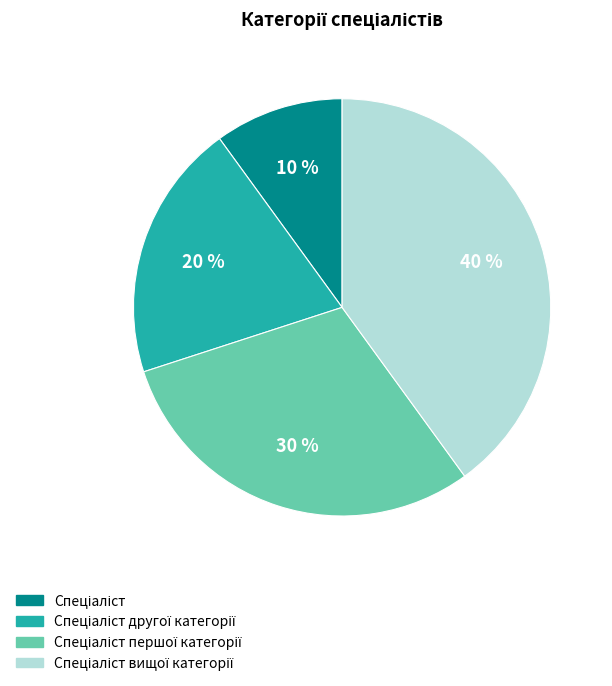

Is there any slice that represents more than half of the pie?

No